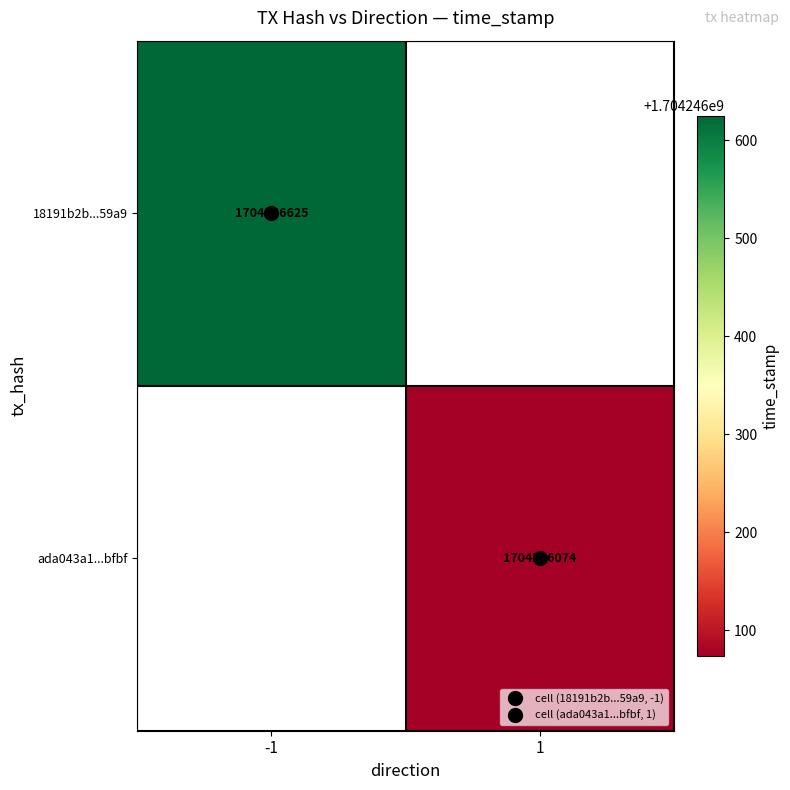

Rank the series by their maximum value, from lowest to highest.

ada043a1bf7c6b0783a46215e7407203f7afcbf, 18191b2b8c040305c445795a0a6598fbec259a9